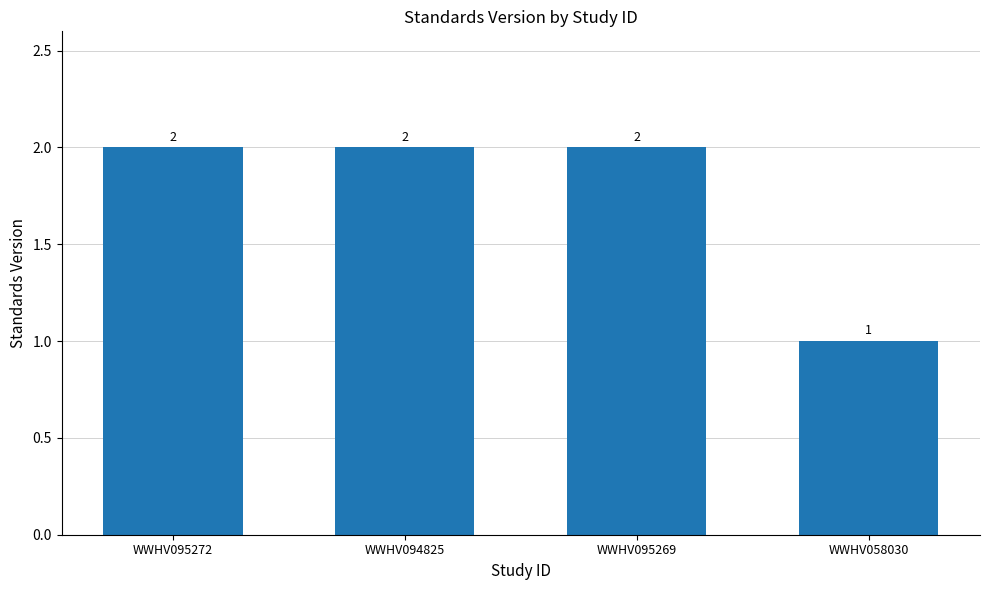

What is the average value?

2